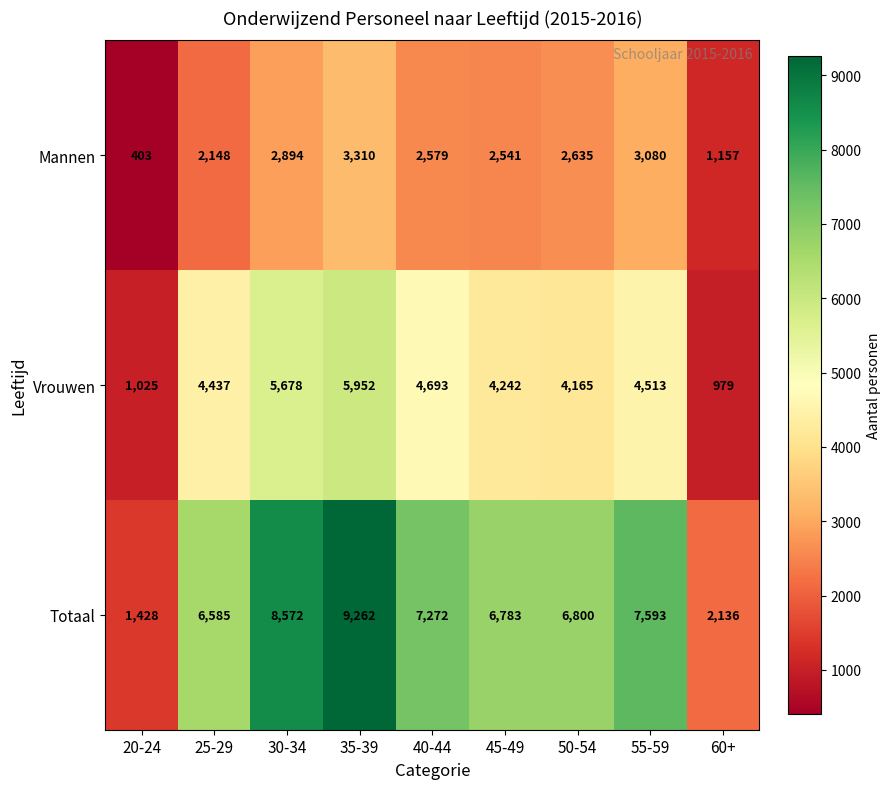

Is the value of Totaal at 20-24 greater than the value of Mannen at 45-49?

No